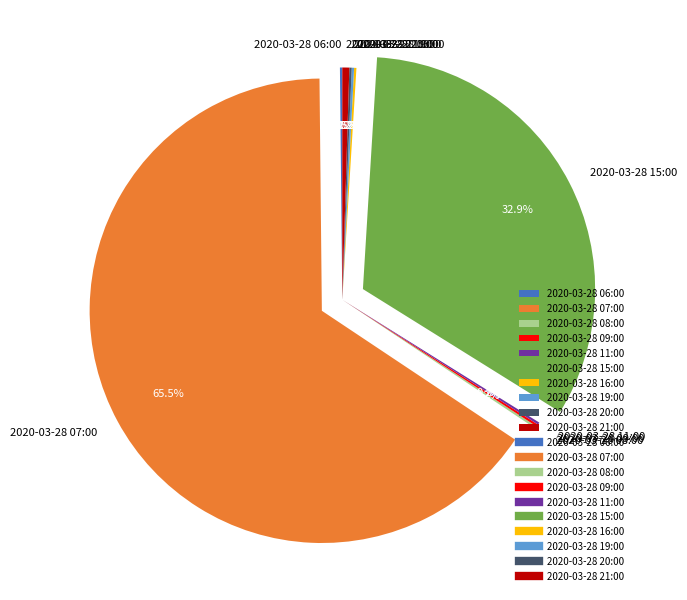

Which slice is the largest?

2020-03-28 07:00